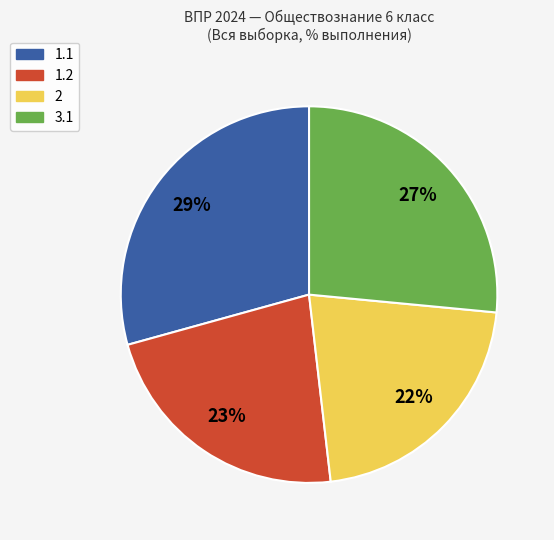

What is the ratio of the value at 1.1 to the value at 3.1?

1.1